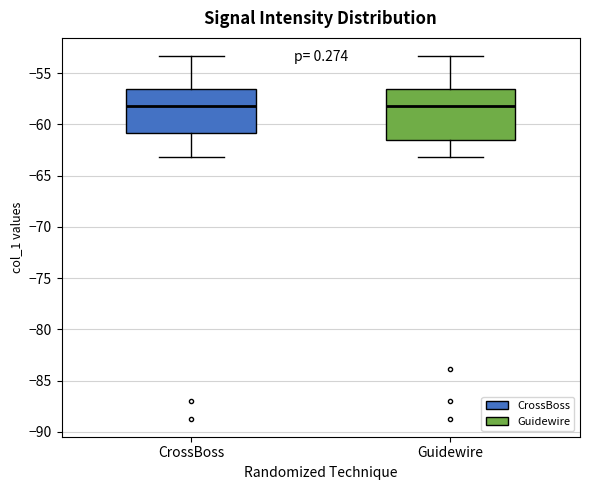

Reading left to right, transcribe this box plot: for each box, give where its median line is, the range the box spans, and where its two whiskers end, as read against the y-axis. The values are not printed on the chart, so give them approximately, as read against the axis.

CrossBoss: median -58.0, box -61.0 to -56.5, whiskers -63.0 to -53.5
Guidewire: median -58.0, box -61.5 to -56.5, whiskers -63.0 to -53.5